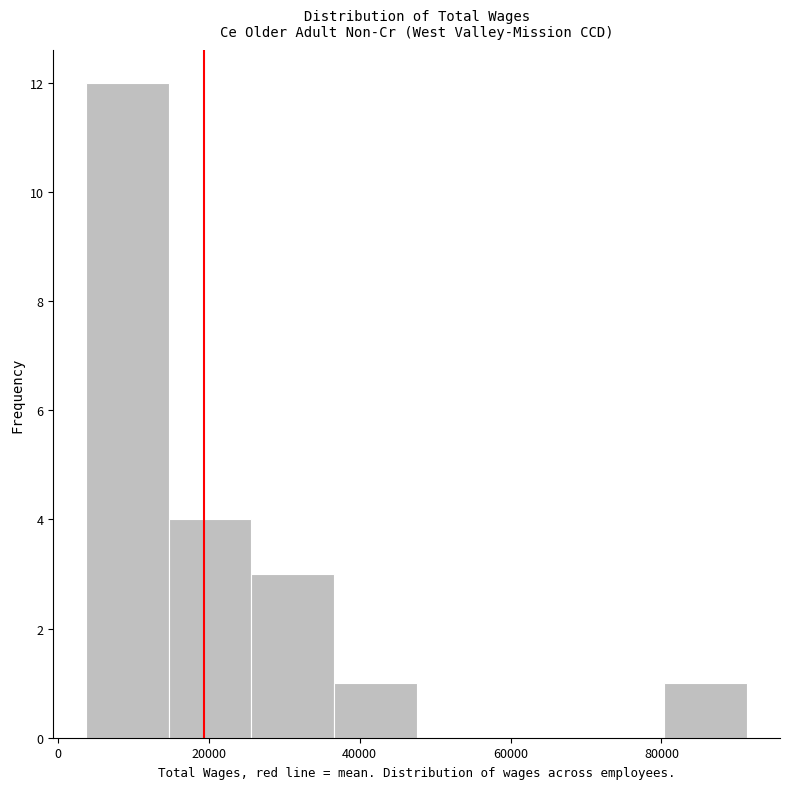

How tall is the bar that spans 4000 to 14000 on the x-axis? Neither the bar edges nor the heights are printed on the chart, so give them approximately, as read against the axes.

12